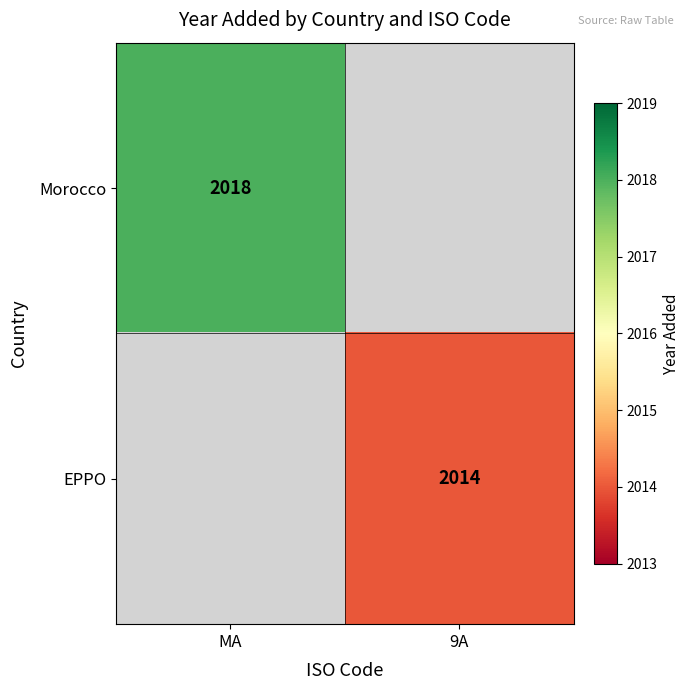

The Morocco series shows 2018 at MA. True or false?

True